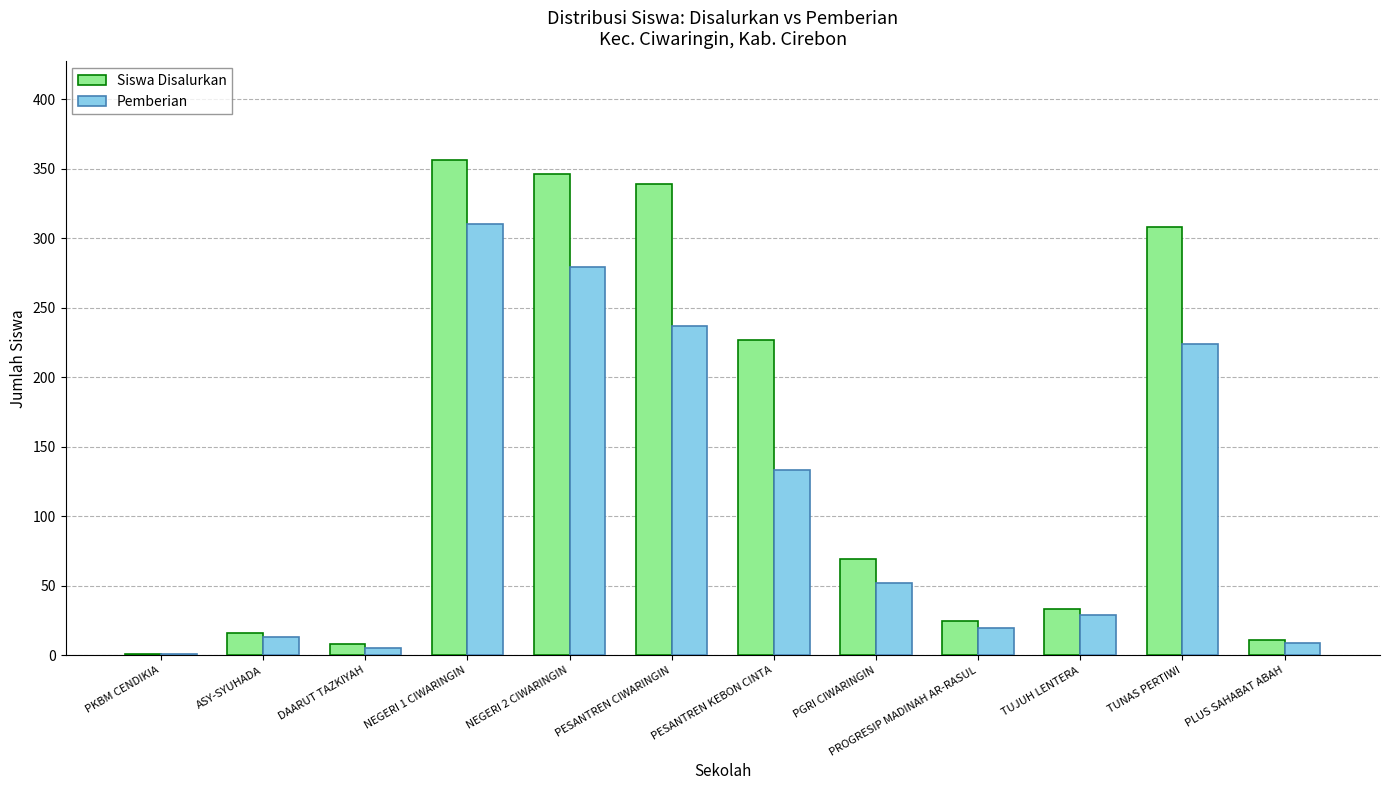

Reading left to right, extract all data points from this chart.

Siswa Disalurkan: 1	16	8	356	346	339	227	69	25	33	308	11
Pemberian: 1	13	5	310	279	237	133	52	20	29	224	9